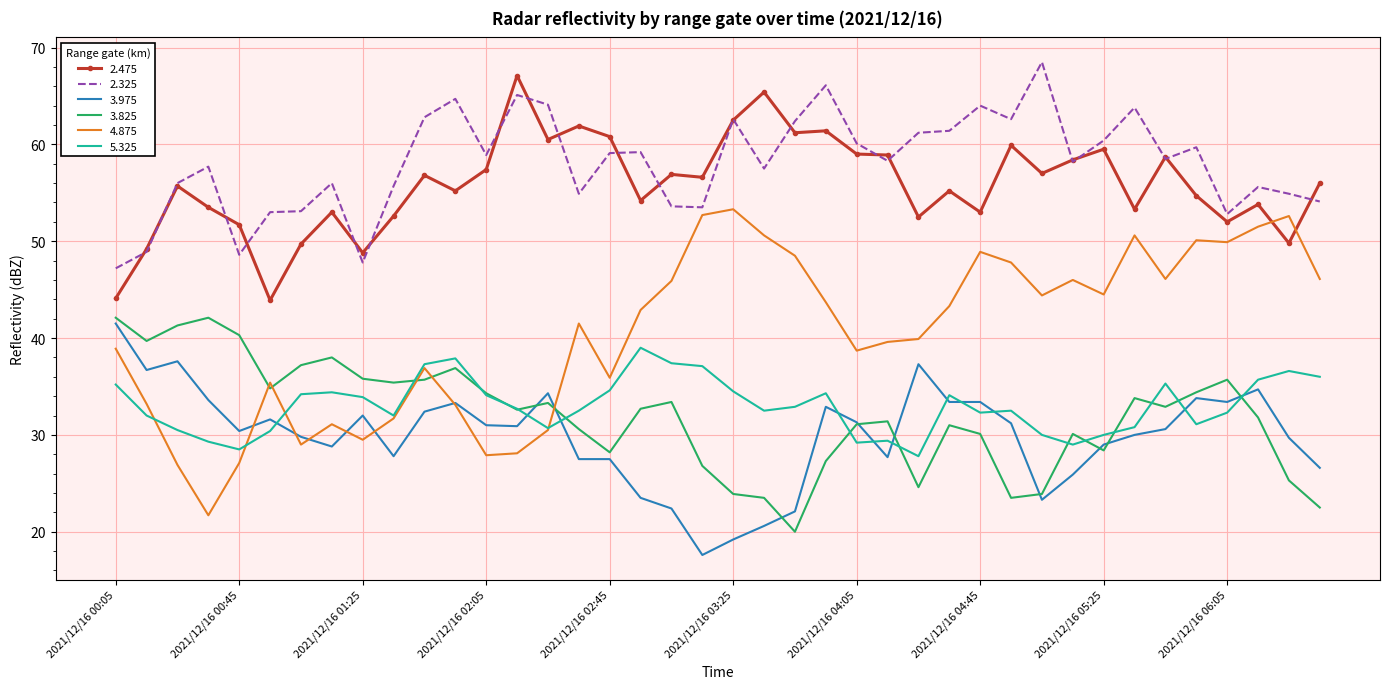

What is the greatest value displayed?

68.5